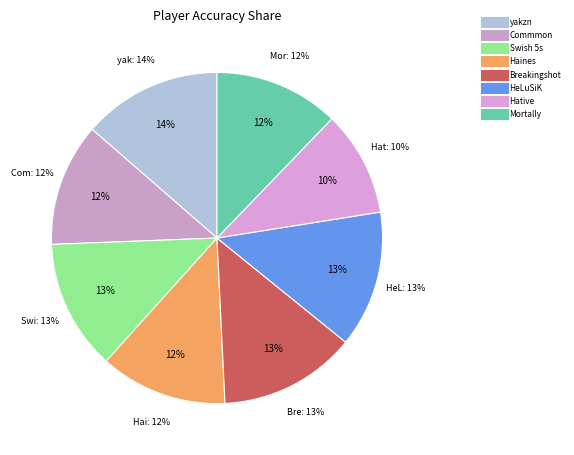

How many slices are in this pie chart?

8